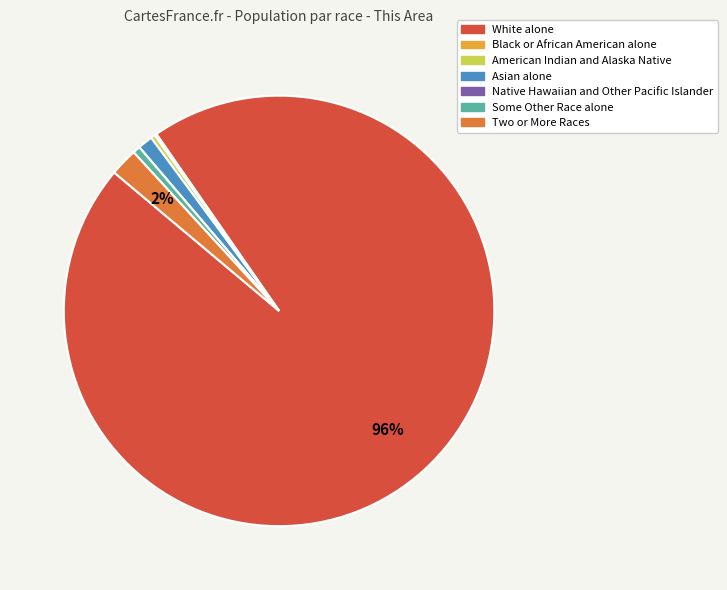

Do American Indian and Alaska Native and Some Other Race alone together represent more than half of the pie?

No